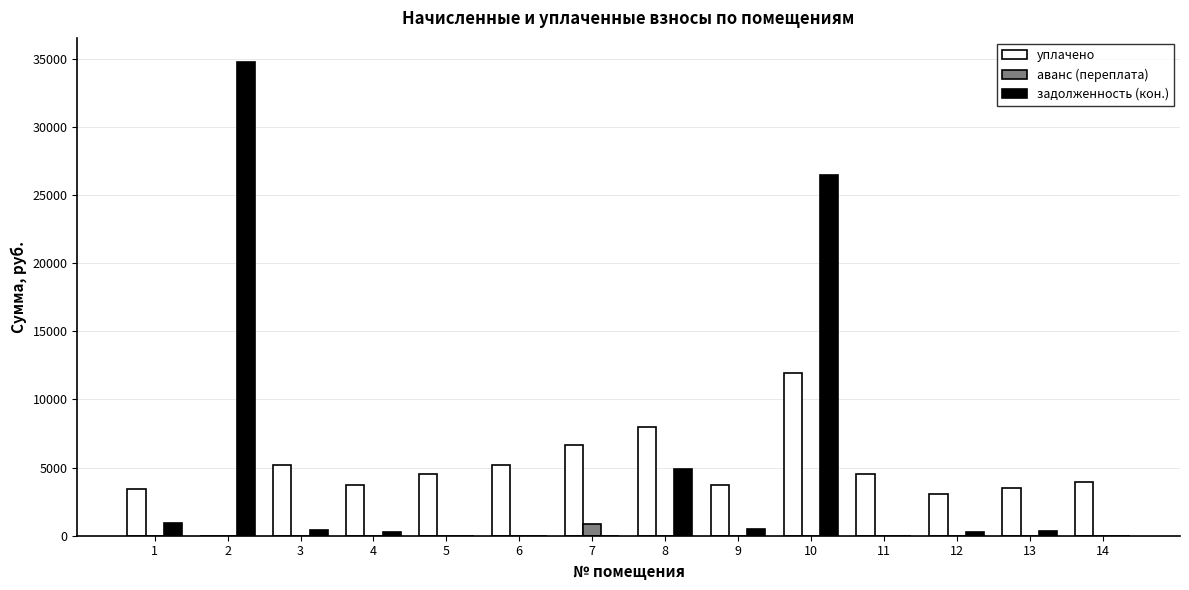

What are all the series names shown in the legend?

уплачено, аванс (переплата), задолженность (кон.)